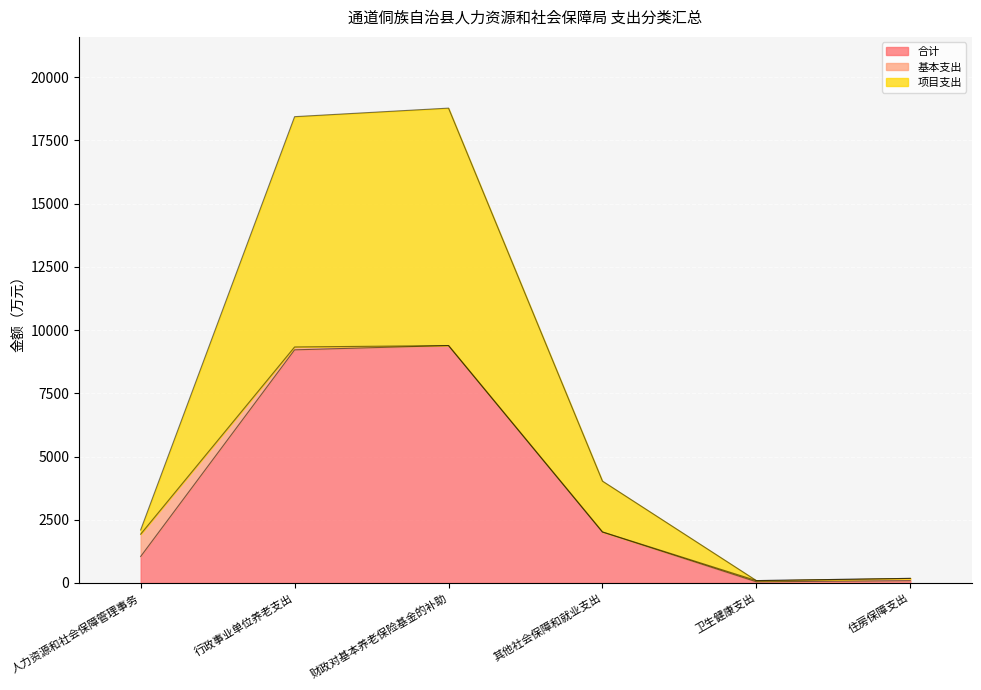

What is the minimum value for 合计?

47.4